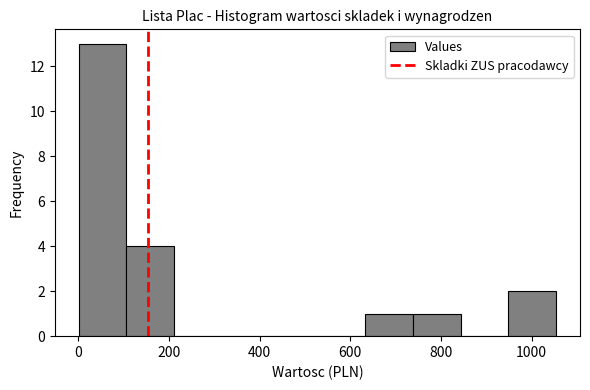

Reading left to right, list every bar in this chart as the range it spans on the x-axis followed by its height. Neither the bar edges nor the heights are printed on the chart, so give them approximately, as read against the axes.

0 to 100: 13
100 to 220: 4
220 to 320: 0
320 to 420: 0
420 to 520: 0
520 to 640: 0
640 to 740: 1
740 to 840: 1
840 to 940: 0
940 to 1060: 2